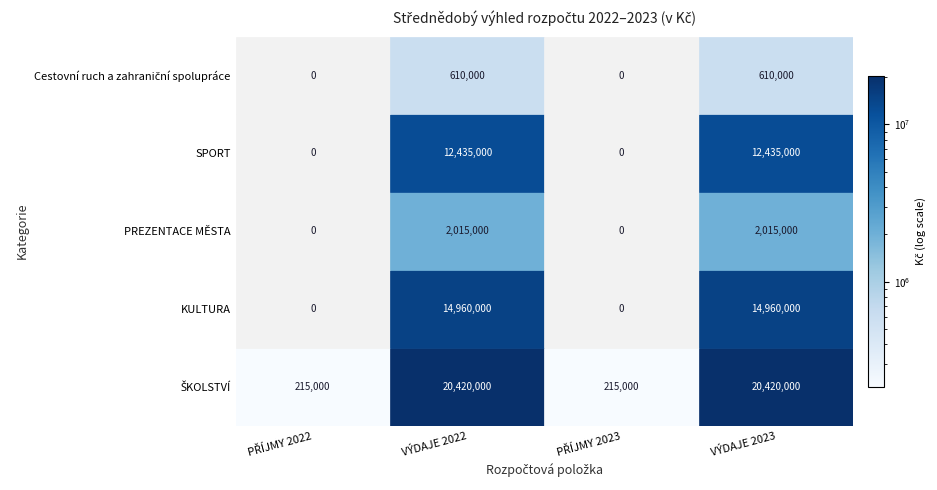

Reading left to right, list all the values displayed in this chart.

ŠKOLSTVÍ: 215000	20420000	215000	20420000
KULTURA: 0	14960000	0	14960000
PREZENTACE MĚSTA: 0	2015000	0	2015000
SPORT: 0	12435000	0	12435000
Cestovní ruch a zahraniční spolupráce: 0	610000	0	610000